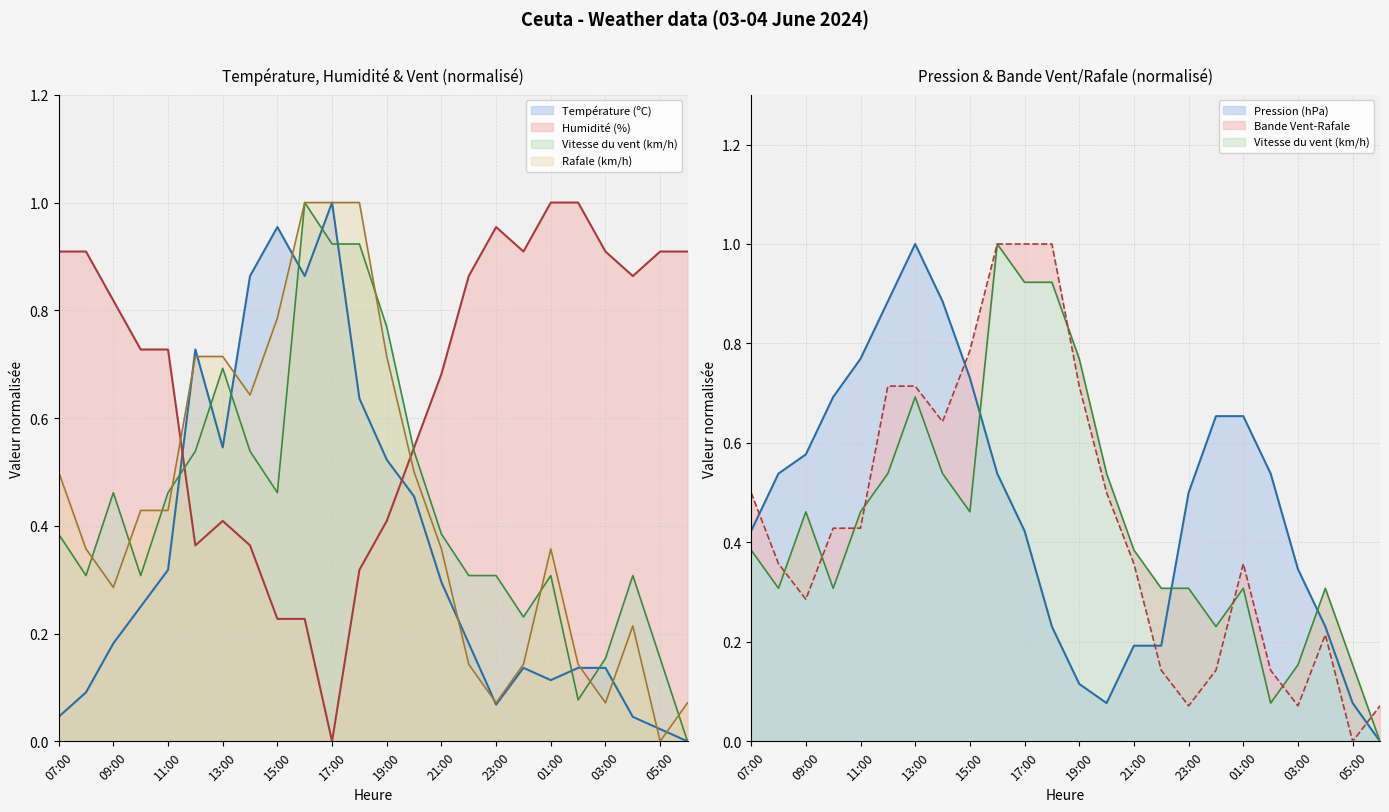

Reading right to left, what are all the values shown in this chart?

Température (ºC): 06:00=0.0	05:00=0.0	04:00=0.0	03:00=0.1	02:00=0.1	01:00=0.1	00:00=0.1	23:00=0.1	22:00=0.2	21:00=0.3	20:00=0.5	19:00=0.5	18:00=0.6	17:00=1.0	16:00=0.9	15:00=1.0	14:00=0.9	13:00=0.5	12:00=0.7	11:00=0.3	10:00=0.2	09:00=0.2	08:00=0.1	07:00=0.0
Pression (hPa): 06:00=0.0	05:00=0.1	04:00=0.2	03:00=0.3	02:00=0.5	01:00=0.7	00:00=0.7	23:00=0.5	22:00=0.2	21:00=0.2	20:00=0.1	19:00=0.1	18:00=0.2	17:00=0.4	16:00=0.5	15:00=0.7	14:00=0.9	13:00=1.0	12:00=0.9	11:00=0.8	10:00=0.7	09:00=0.6	08:00=0.5	07:00=0.4
Humidité (%): 06:00=0.9	05:00=0.9	04:00=0.9	03:00=0.9	02:00=1.0	01:00=1.0	00:00=0.9	23:00=1.0	22:00=0.9	21:00=0.7	20:00=0.5	19:00=0.4	18:00=0.3	17:00=0.0	16:00=0.2	15:00=0.2	14:00=0.4	13:00=0.4	12:00=0.4	11:00=0.7	10:00=0.7	09:00=0.8	08:00=0.9	07:00=0.9
Vitesse du vent (km/h): 06:00=0.0	05:00=0.2	04:00=0.3	03:00=0.2	02:00=0.1	01:00=0.3	00:00=0.2	23:00=0.3	22:00=0.3	21:00=0.4	20:00=0.5	19:00=0.8	18:00=0.9	17:00=0.9	16:00=1.0	15:00=0.5	14:00=0.5	13:00=0.7	12:00=0.5	11:00=0.5	10:00=0.3	09:00=0.5	08:00=0.3	07:00=0.4
Rafale (km/h): 06:00=0.1	05:00=0.0	04:00=0.2	03:00=0.1	02:00=0.1	01:00=0.4	00:00=0.1	23:00=0.1	22:00=0.1	21:00=0.4	20:00=0.5	19:00=0.7	18:00=1.0	17:00=1.0	16:00=1.0	15:00=0.8	14:00=0.6	13:00=0.7	12:00=0.7	11:00=0.4	10:00=0.4	09:00=0.3	08:00=0.4	07:00=0.5